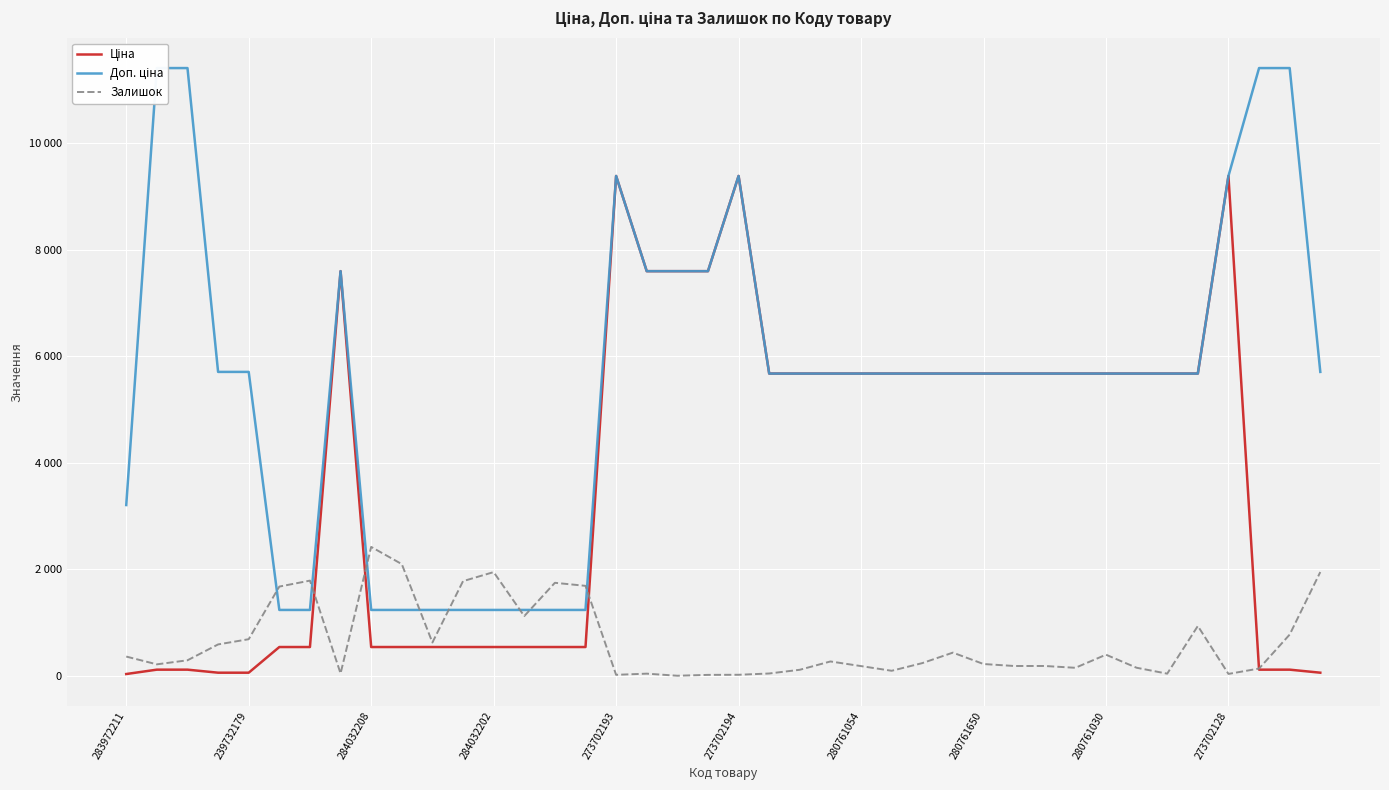

What are all the series names shown in the legend?

Ціна, Доп. ціна, Залишок